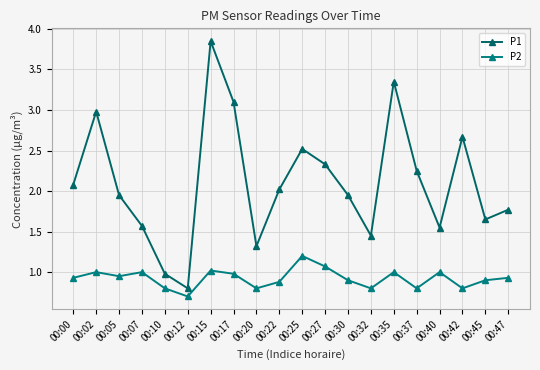

Where does the P1 series first go above 2?

00:00